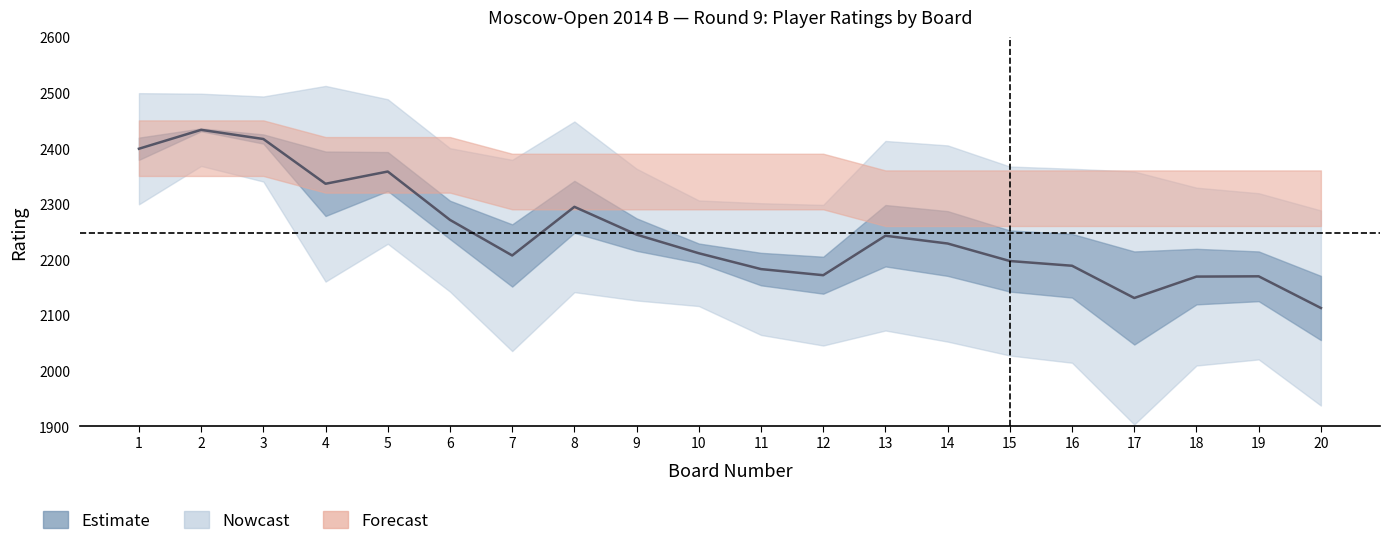

Does the chart have visible grid lines?

No